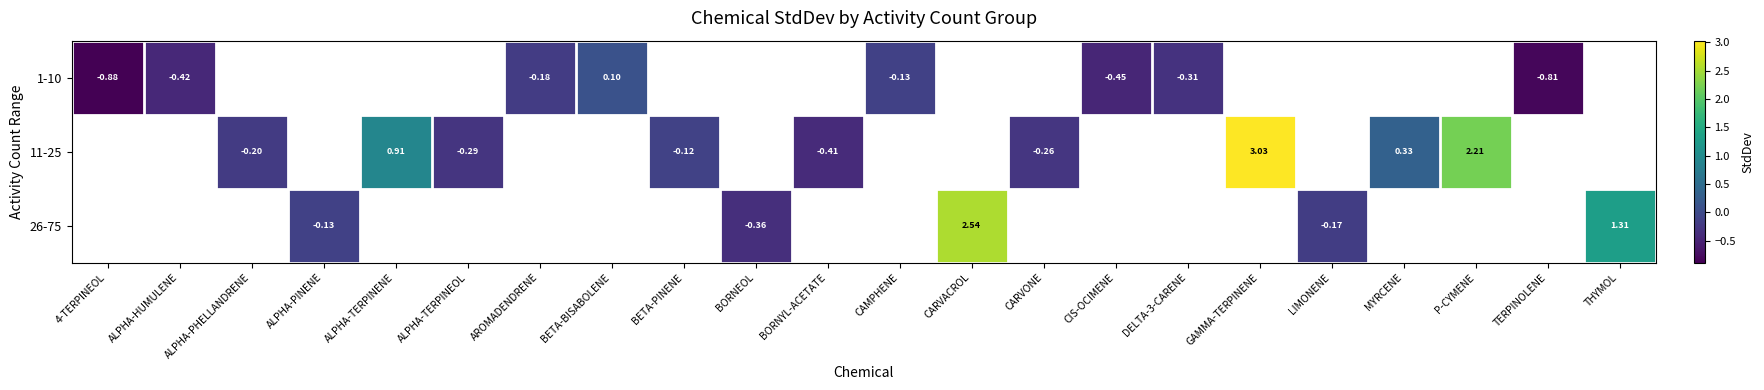

Rank the series by their average value, from lowest to highest.

1-10, 11-25, 26-75